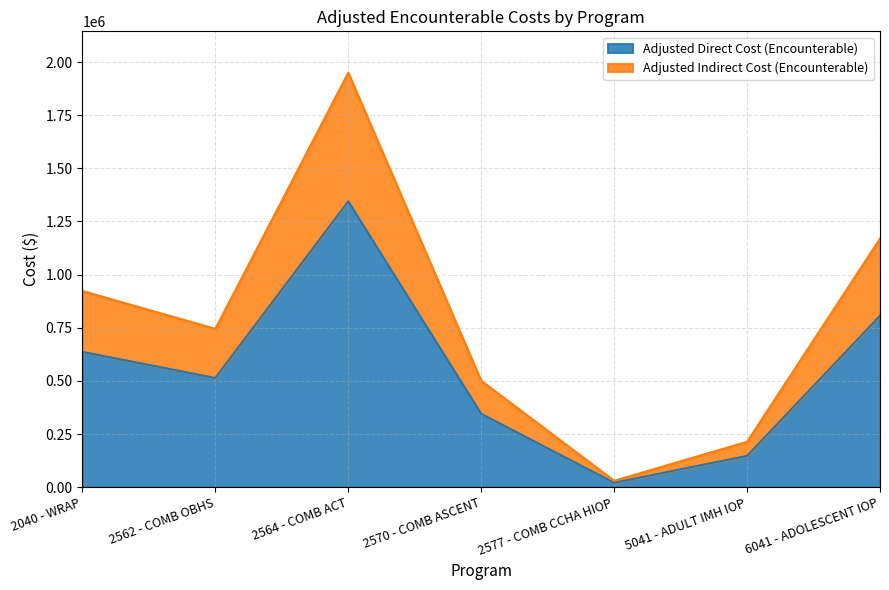

List the series in order of their peak value, lowest first.

Adjusted Direct Cost (Encounterable), Adjusted Indirect Cost (Encounterable)